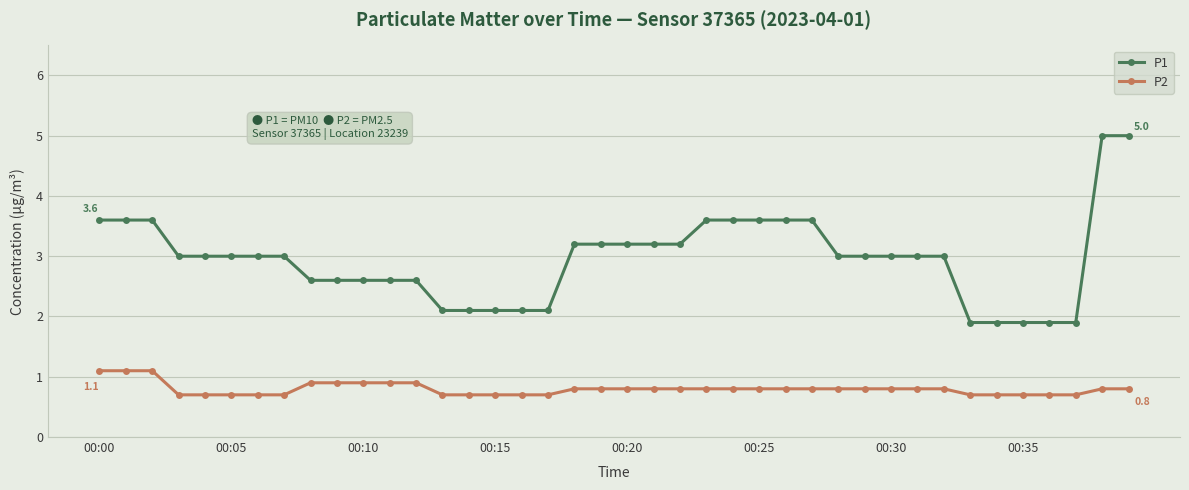

What is the difference between the maximum and second lowest values in the P2 series?

0.4